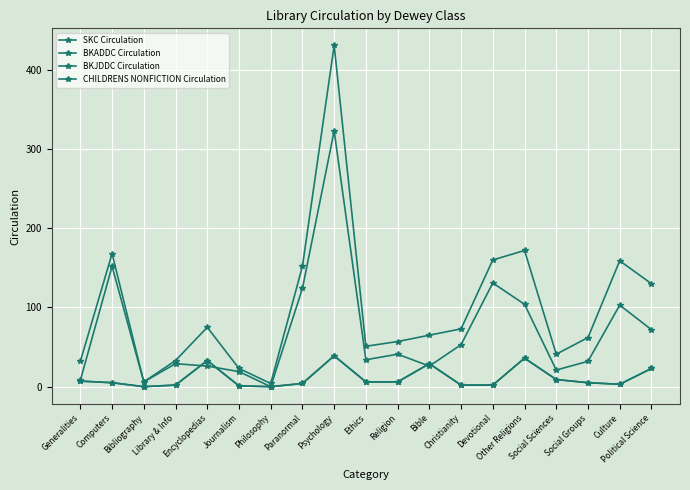

Does the chart have visible grid lines?

Yes